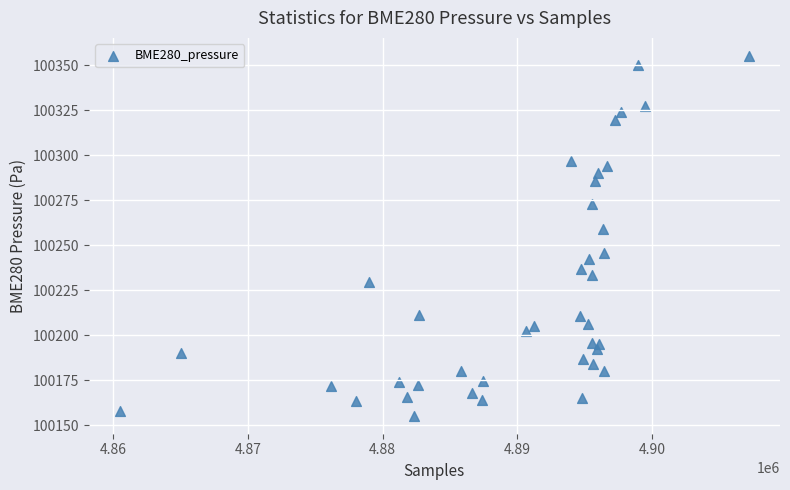

What is the range of Y values (max minus min)?

199.9